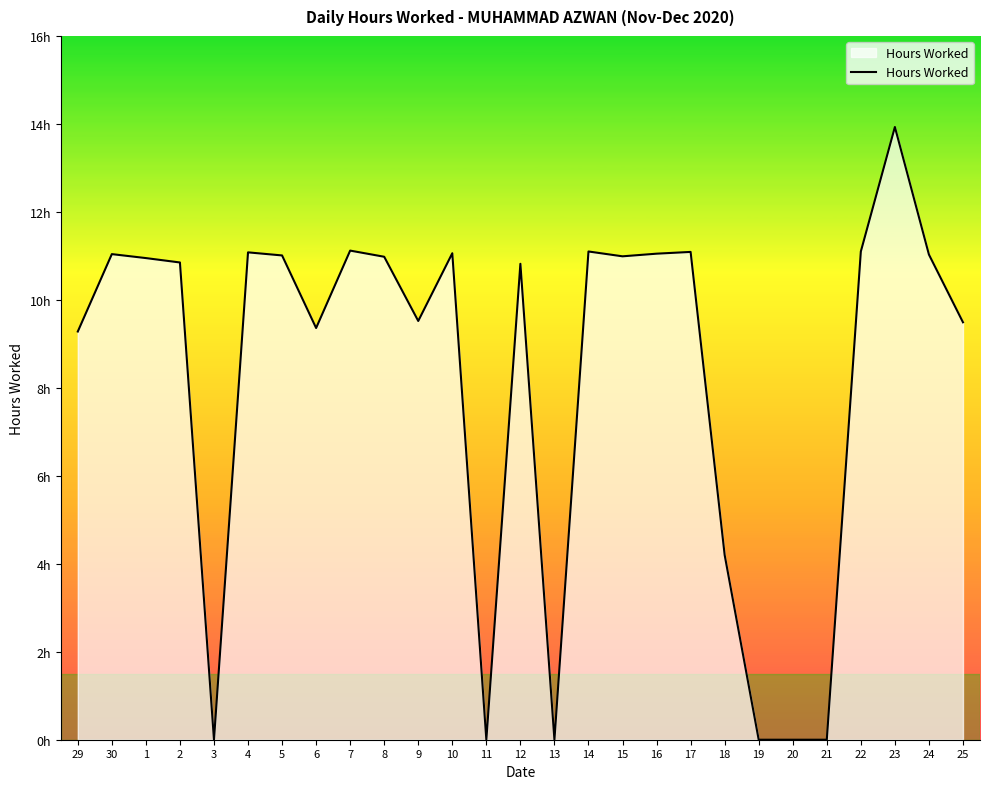

What is the difference between the values at 23 and 4?

2.8